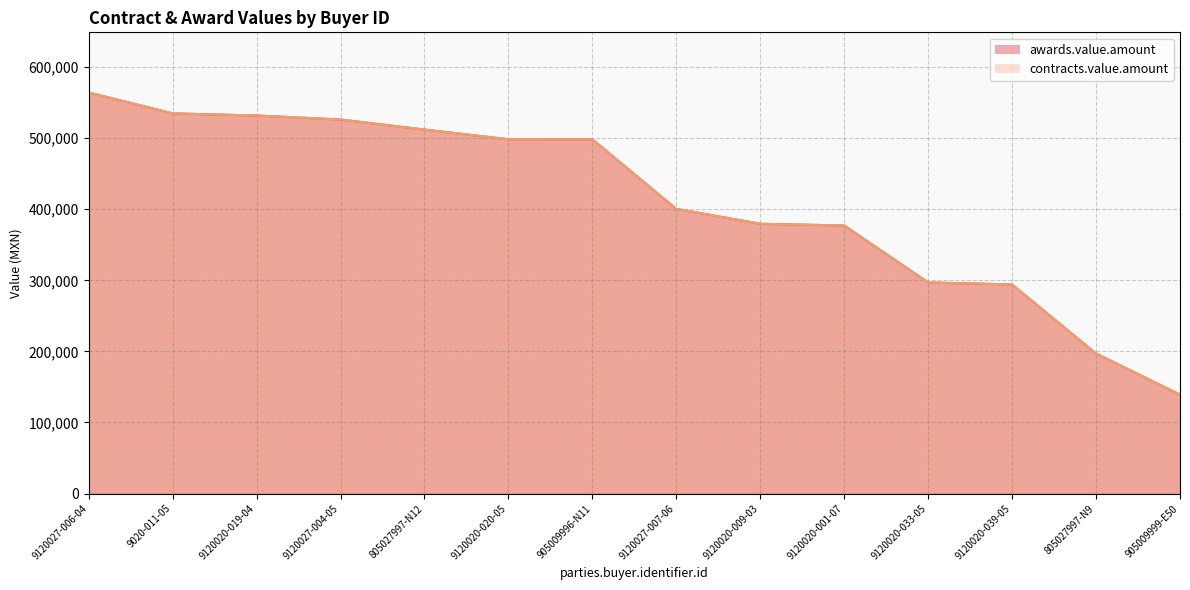

True or false: awards.value.amount and contracts.value.amount intersect in this chart.

False